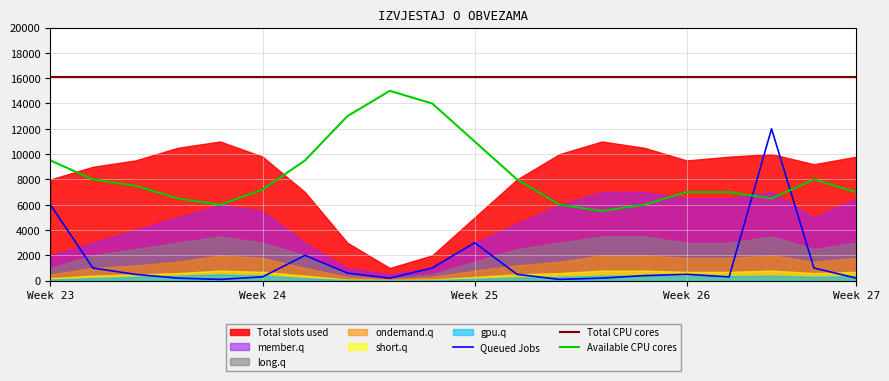

What is the maximum value shown in the chart?

16060